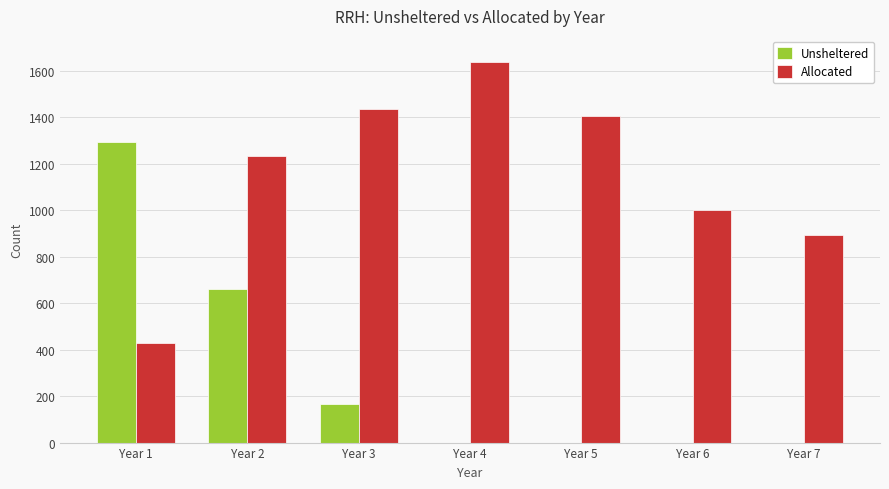

What is the highest value of the Allocated series?

1637